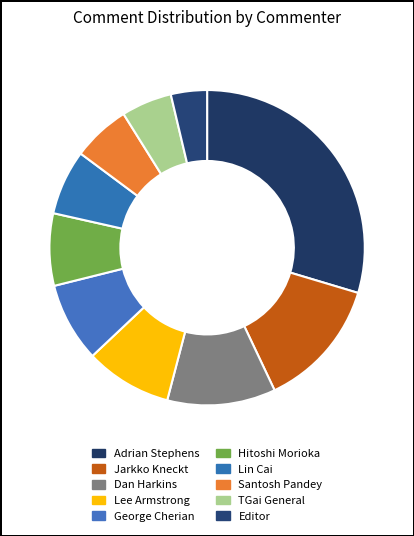

To the nearest percent, what portion does George Cherian represent?

8%